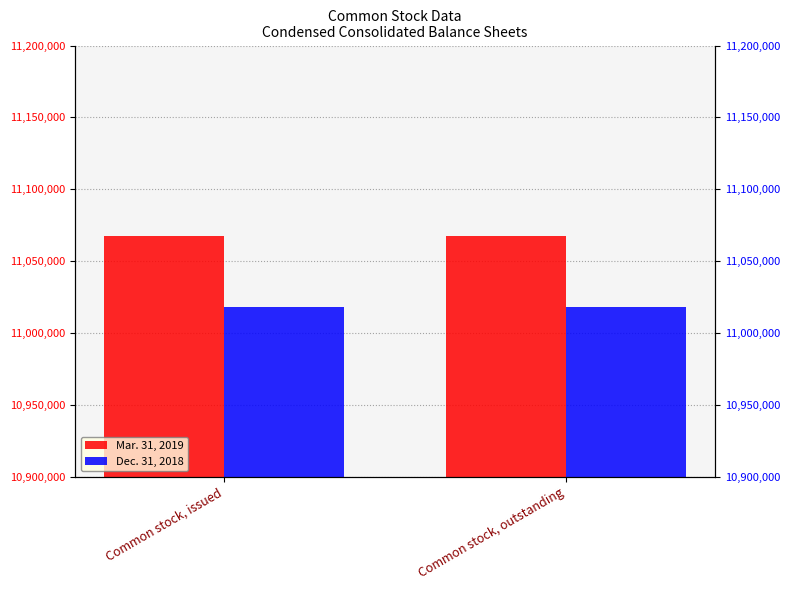

At Common stock, outstanding, list the series in order from smallest to largest.

Dec. 31, 2018, Mar. 31, 2019